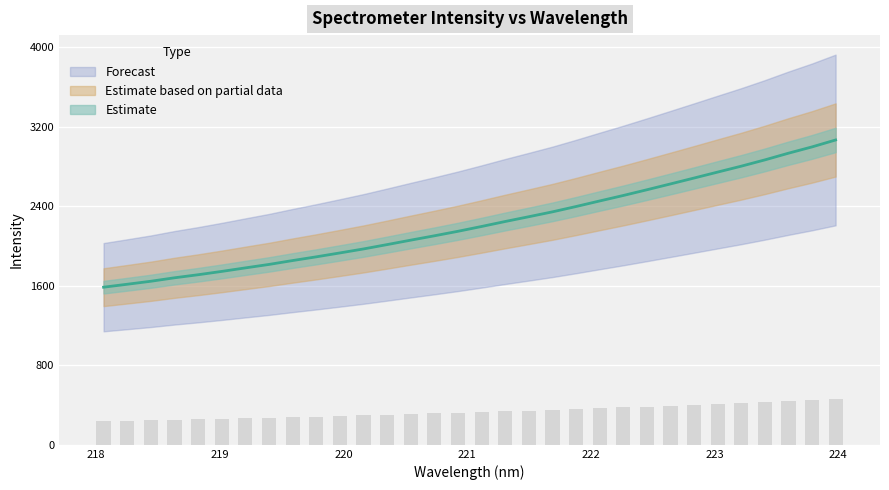

At which category does the chart reach its minimum across all series?

218